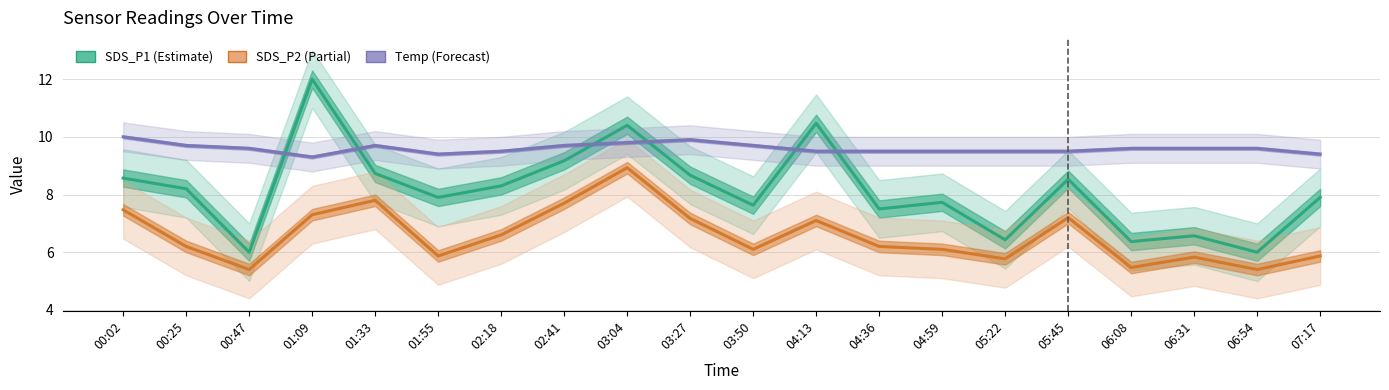

Reading left to right, extract all data points from this chart.

SDS_P1 (Estimate): 00:02=8.6	00:25=8.2	00:47=6.0	01:09=12.0	01:33=8.7	01:55=7.9	02:18=8.3	02:41=9.2	03:04=10.4	03:27=8.7	03:50=7.6	04:13=10.5	04:36=7.5	04:59=7.7	05:22=6.4	05:45=8.5	06:08=6.4	06:31=6.6	06:54=6.0	07:17=7.9
SDS_P2 (Partial): 00:02=7.5	00:25=6.2	00:47=5.4	01:09=7.3	01:33=7.8	01:55=5.9	02:18=6.6	02:41=7.7	03:04=8.9	03:27=7.2	03:50=6.1	04:13=7.1	04:36=6.2	04:59=6.1	05:22=5.8	05:45=7.2	06:08=5.5	06:31=5.8	06:54=5.4	07:17=5.9
Temp (Forecast): 00:02=10.0	00:25=9.7	00:47=9.6	01:09=9.3	01:33=9.7	01:55=9.4	02:18=9.5	02:41=9.7	03:04=9.8	03:27=9.9	03:50=9.7	04:13=9.5	04:36=9.5	04:59=9.5	05:22=9.5	05:45=9.5	06:08=9.6	06:31=9.6	06:54=9.6	07:17=9.4